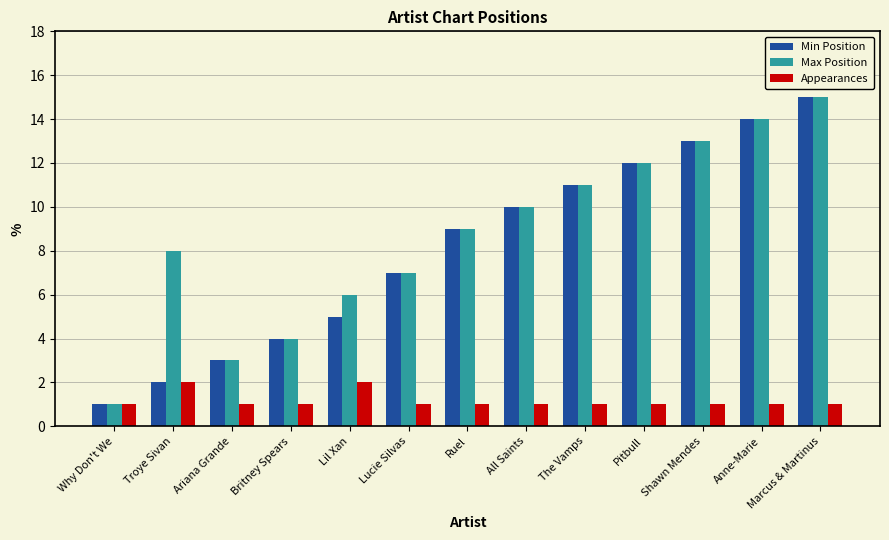

Reading left to right, transcribe all the data shown in this chart.

Min Position: 1	2	3	4	5	7	9	10	11	12	13	14	15
Max Position: 1	8	3	4	6	7	9	10	11	12	13	14	15
Appearances: 1	2	1	1	2	1	1	1	1	1	1	1	1